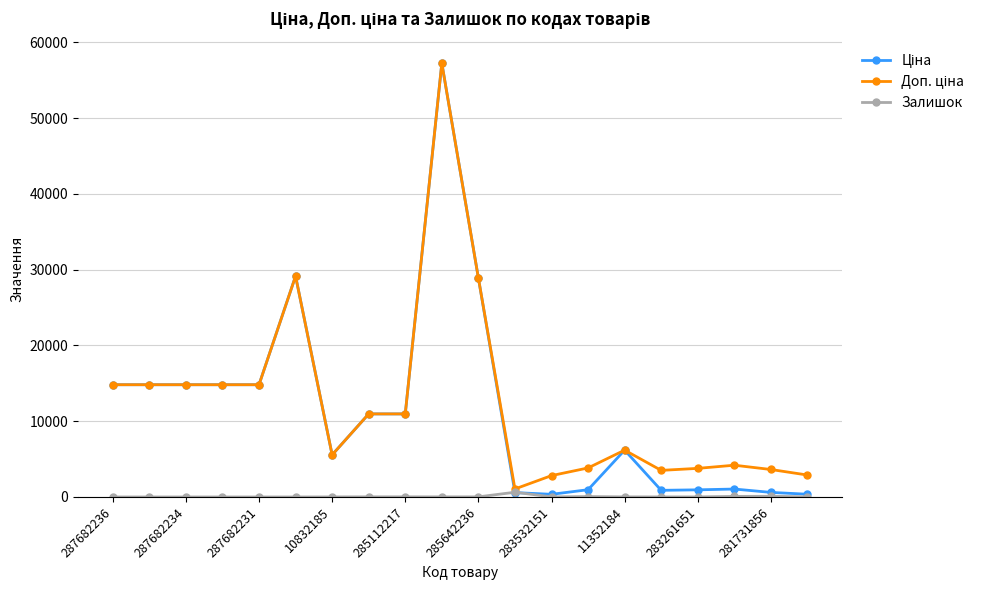

How many lines are shown in the chart?

3